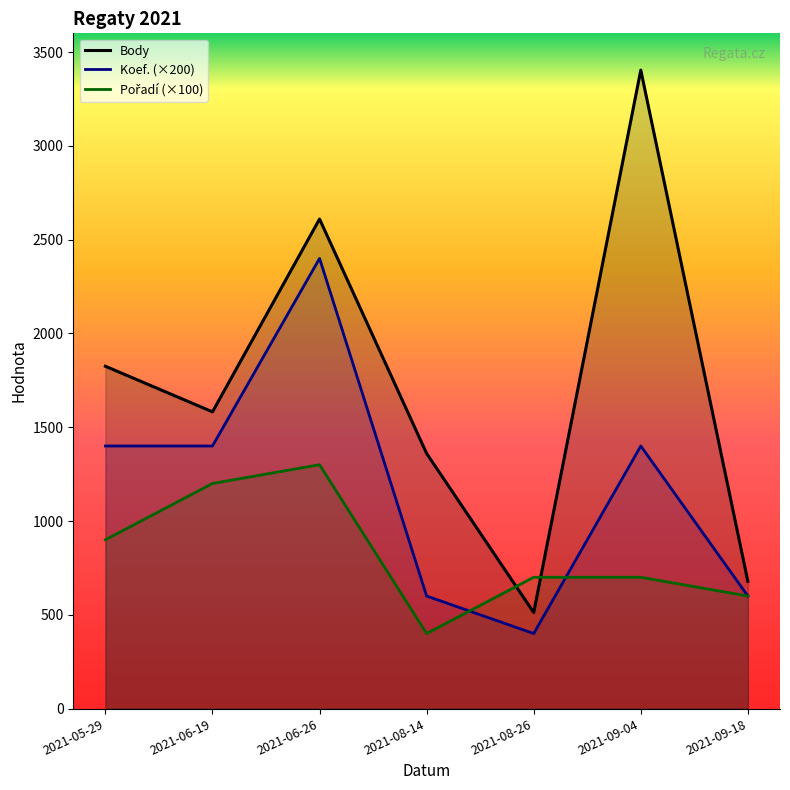

What is the difference between the highest and lowest values at 2021-08-26?

300